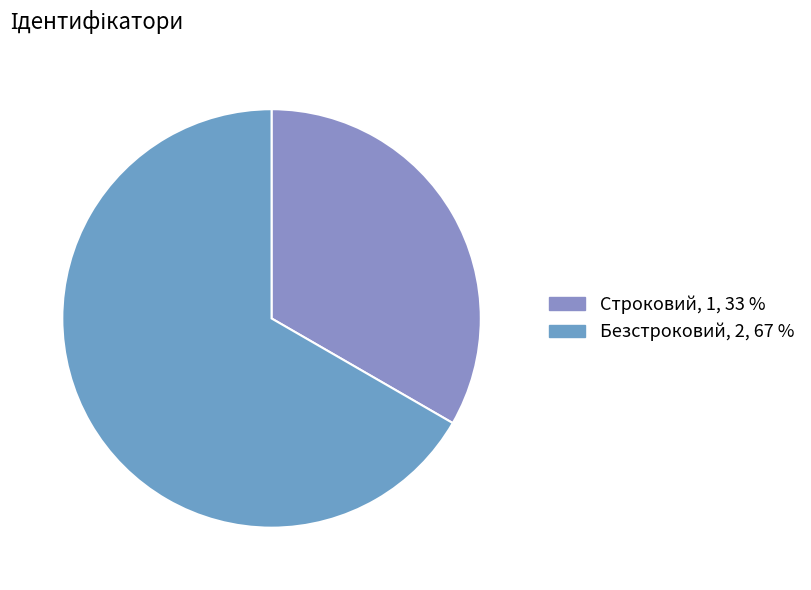

What is the change in value from Строковий to Безстроковий?

+1